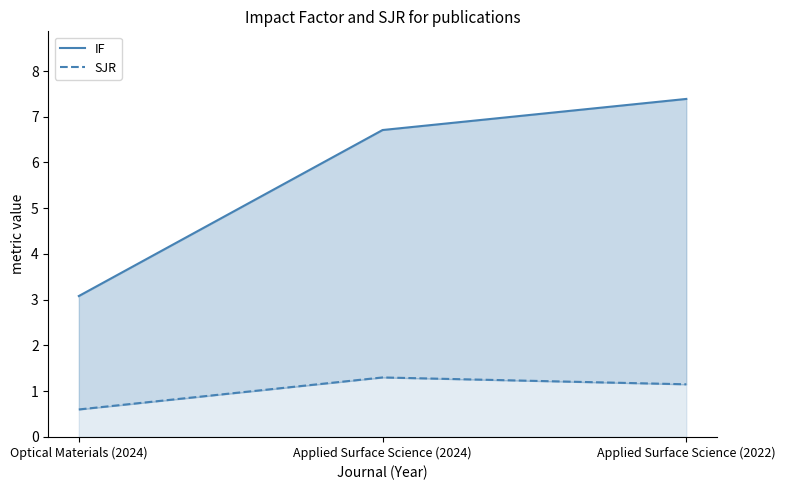

What is the minimum value shown in the chart?

0.6